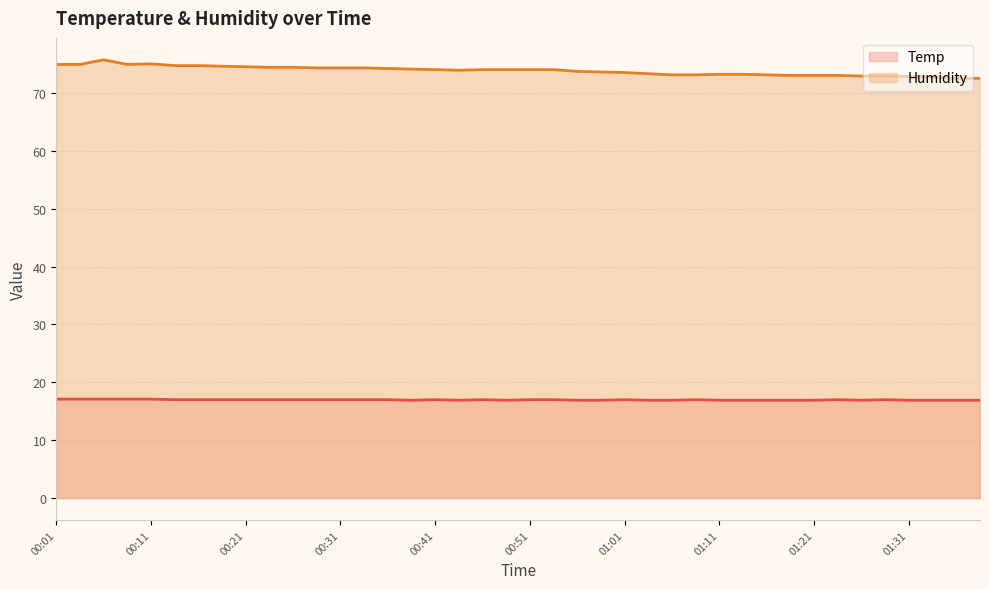

The value of Humidity line at 13 is 74.3. True or false?

True